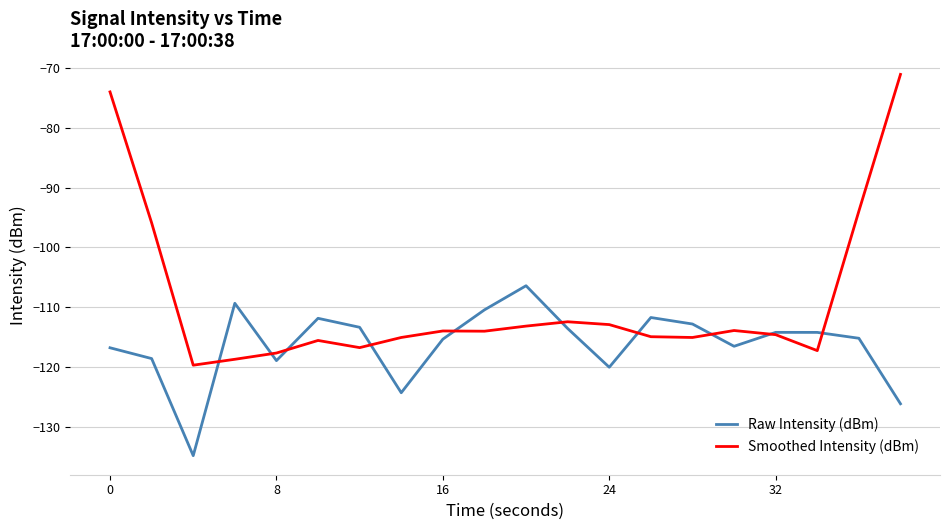

What is the maximum value for Raw Intensity (dBm)?

-106.4